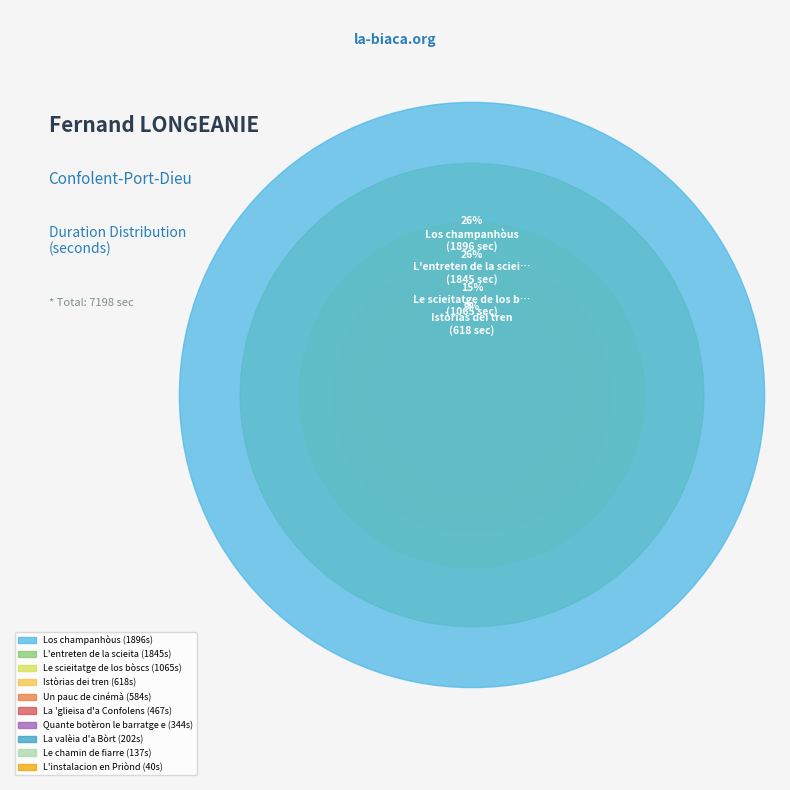

To the nearest percent, what portion does L'entreten de la scieita represent?

26%